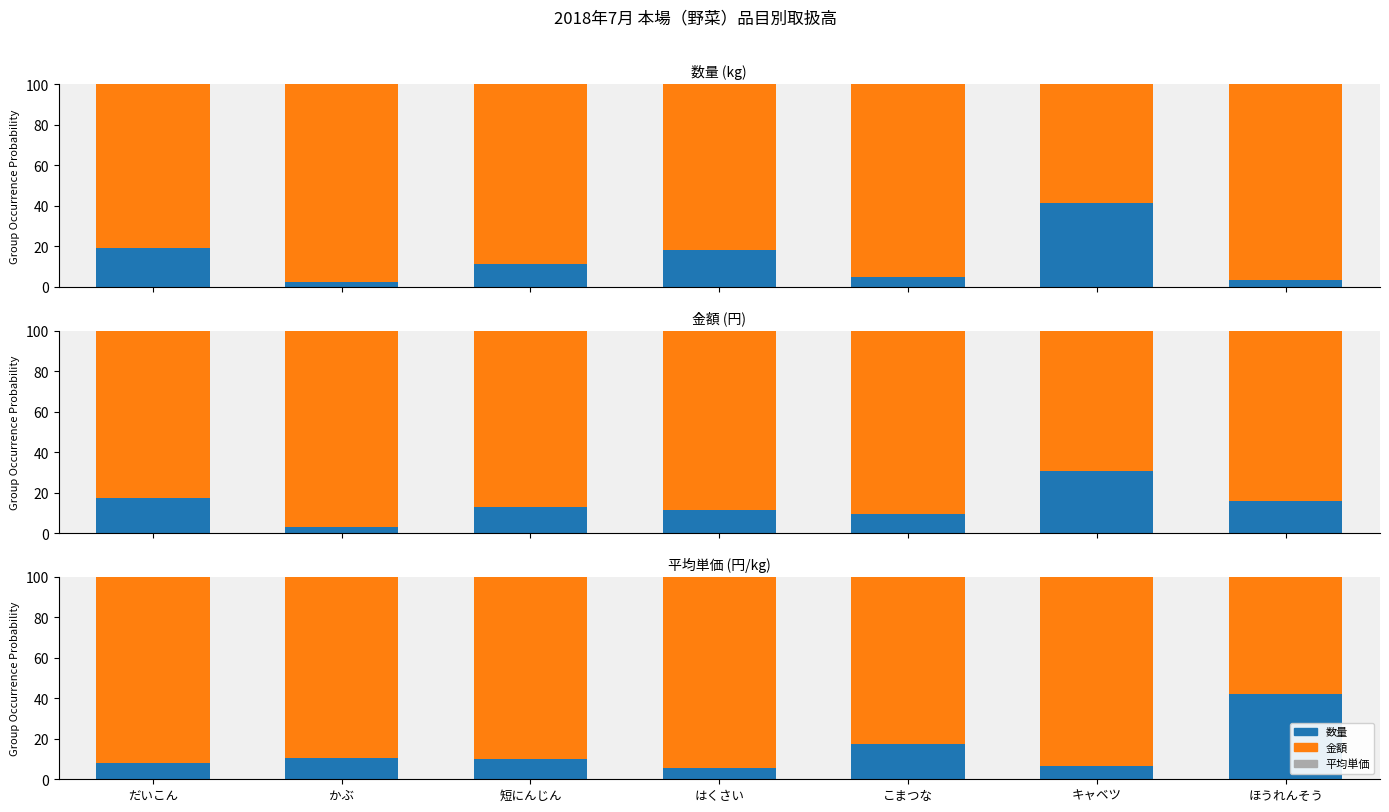

What is the label of the 5th bar from the right?

短にんじん